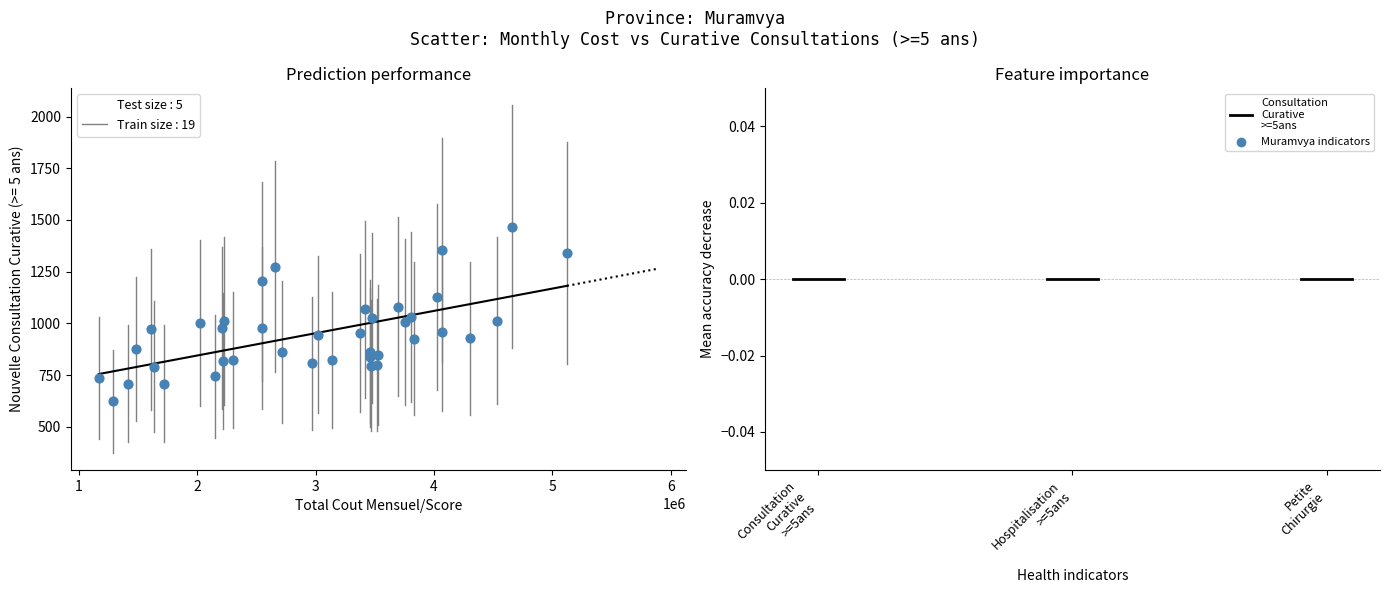

What is the range of Y values (max minus min)?

844